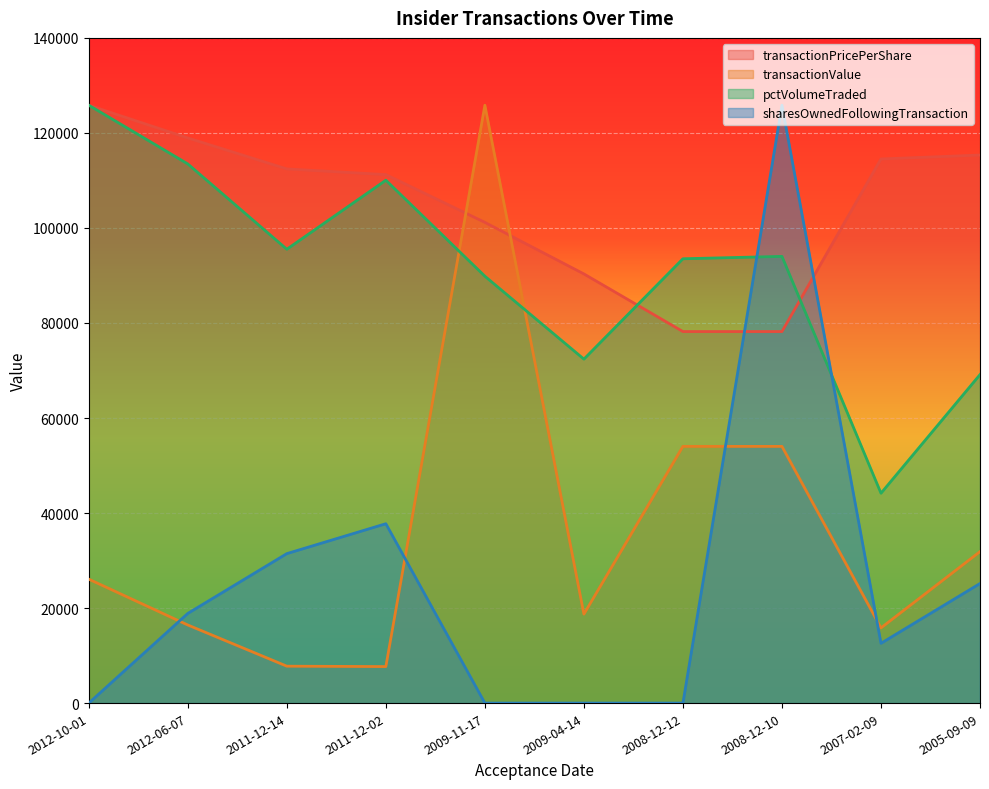

What is the label of the 4th point from the left?

2011-12-02